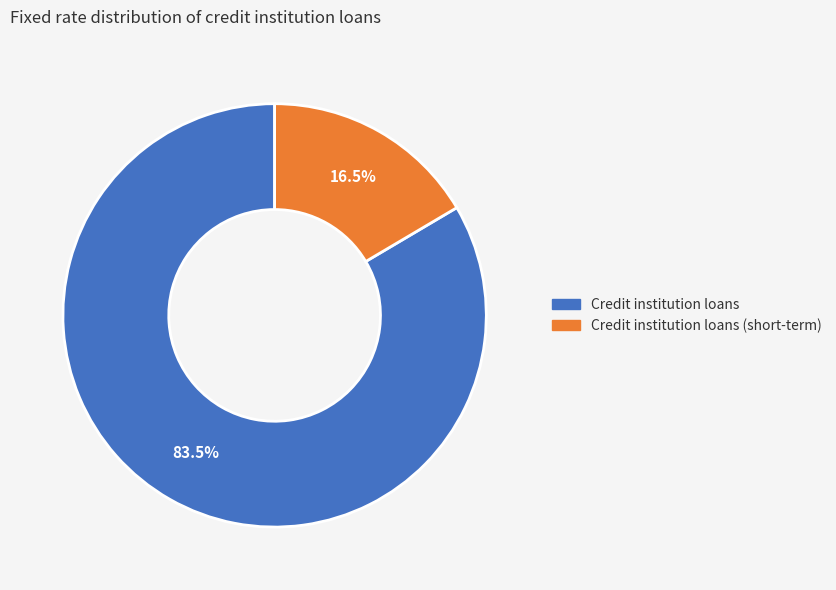

Is there any slice that represents more than half of the pie?

Yes